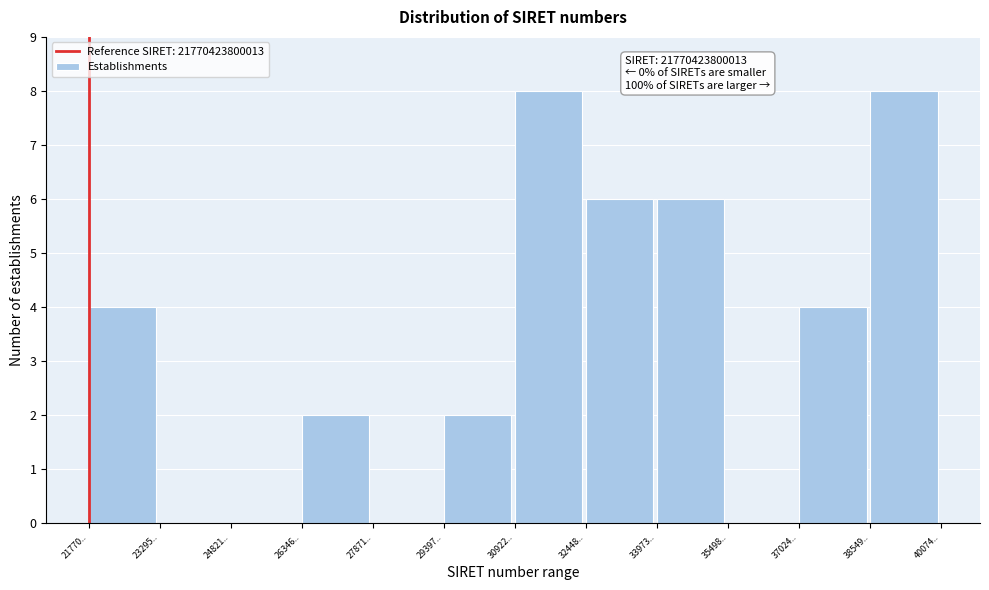

Reading left to right, what are all the values shown in this chart?

21770..=4	23295..=0	24821..=0	26346..=2	27871..=0	29397..=2	30922..=8	32448..=6	33973..=6	35498..=0	37024..=4	38549..=8